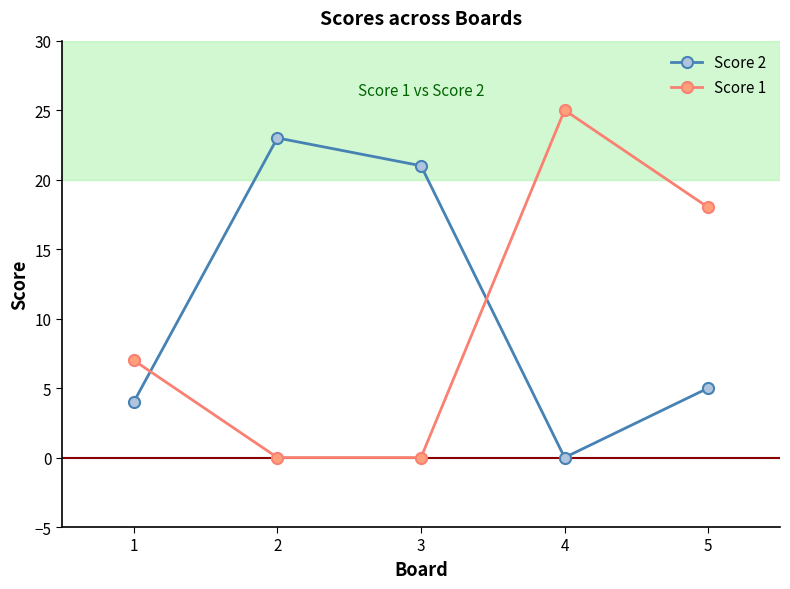

Where is Score 2 nearest to the value 11?

5